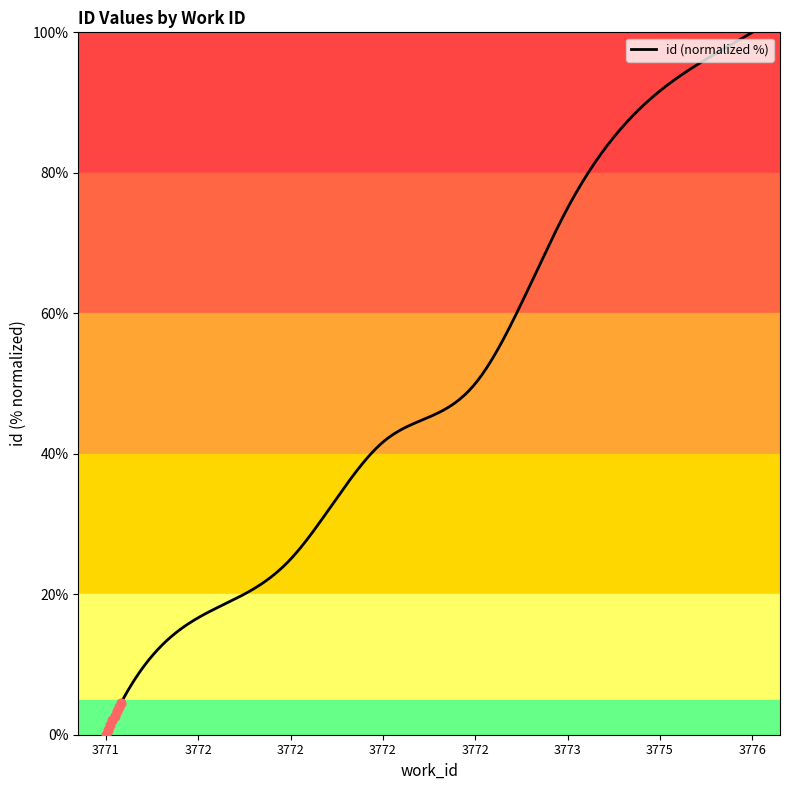

What is the difference between the maximum and minimum values?

100.0